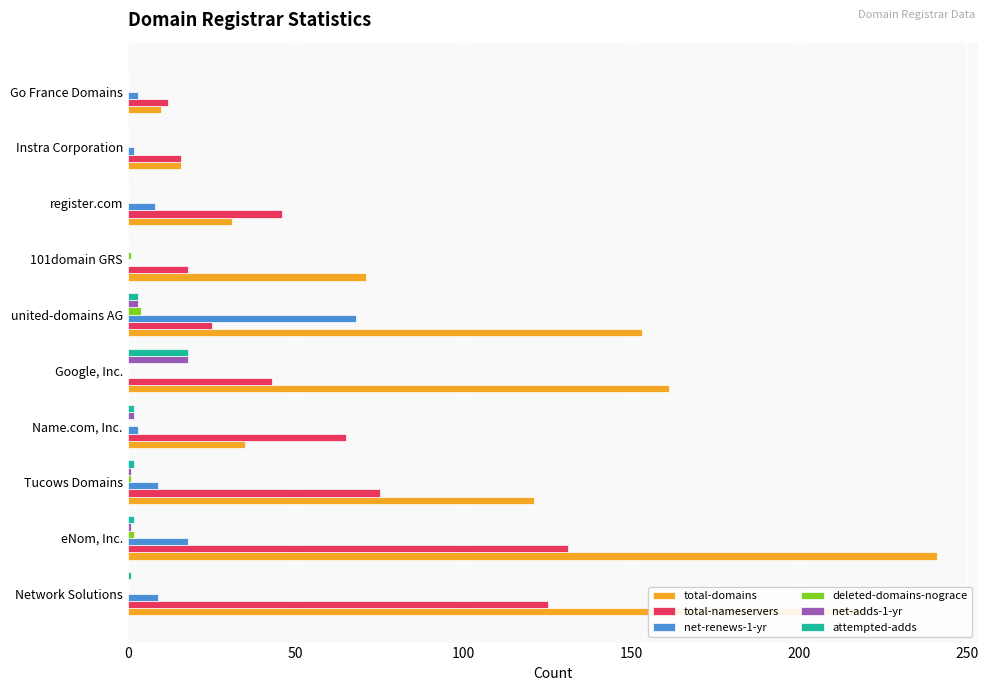

Between eNom, Inc. and Instra Corporation, which series saw the biggest shift?

total-domains